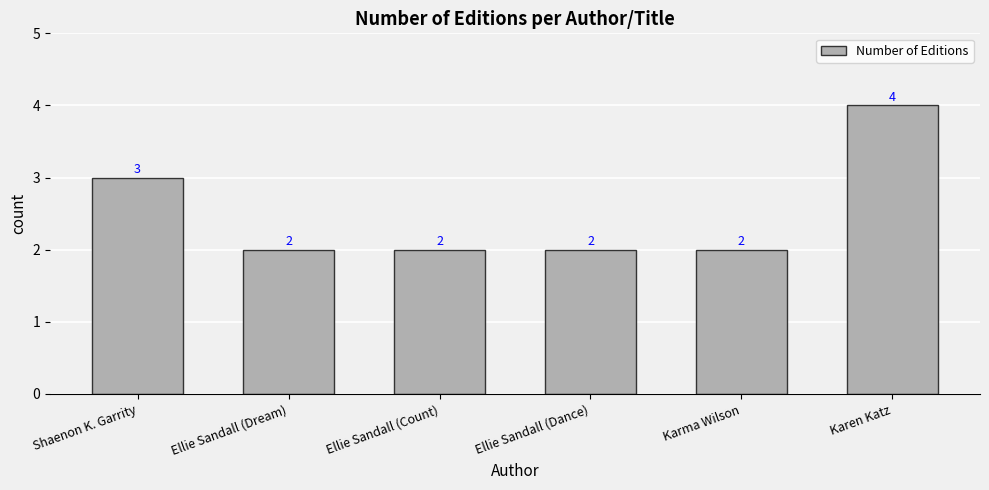

What is the difference between the maximum and minimum values?

2